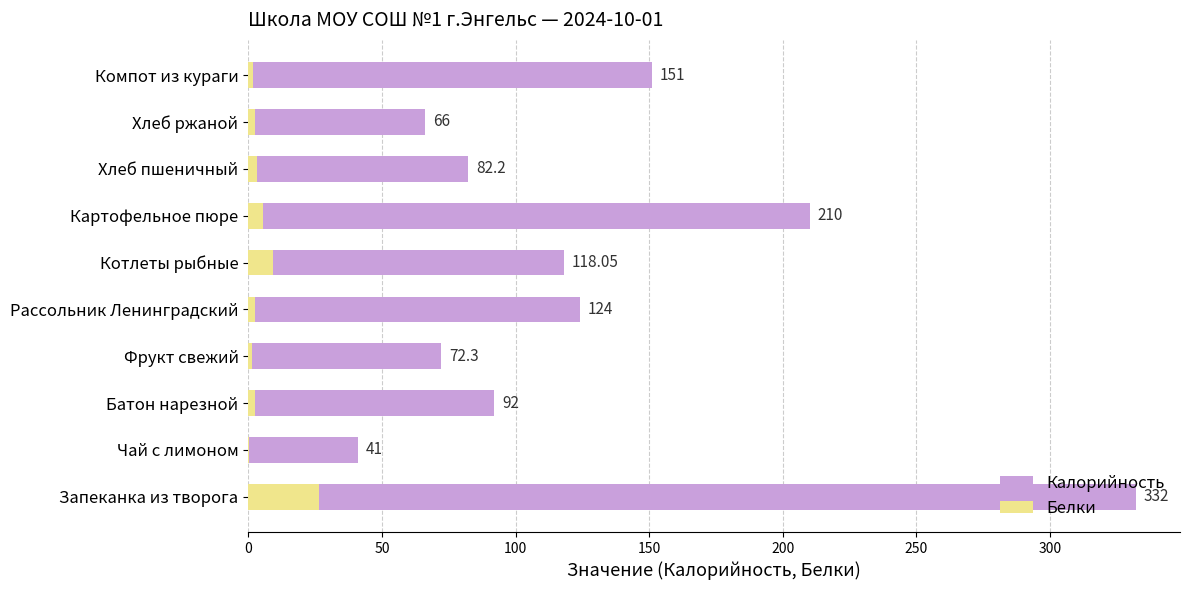

What is the difference between the Белки values at Чай с лимоном and Картофельное пюре?

5.2